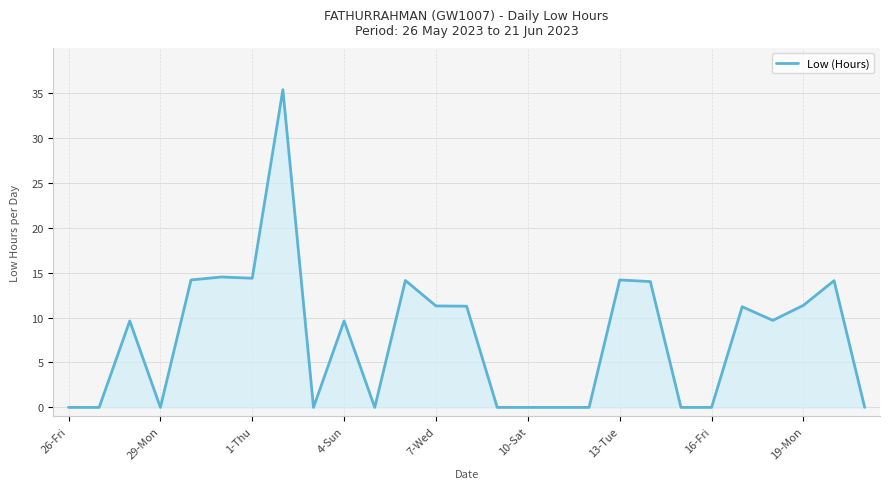

Does the chart have visible grid lines?

Yes